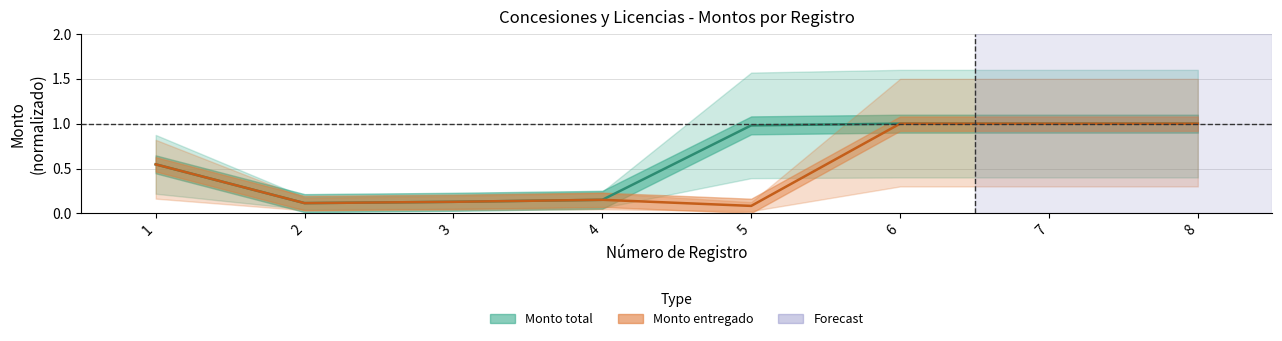

True or false: Monto total has more than 2 points higher than both neighbors.

False